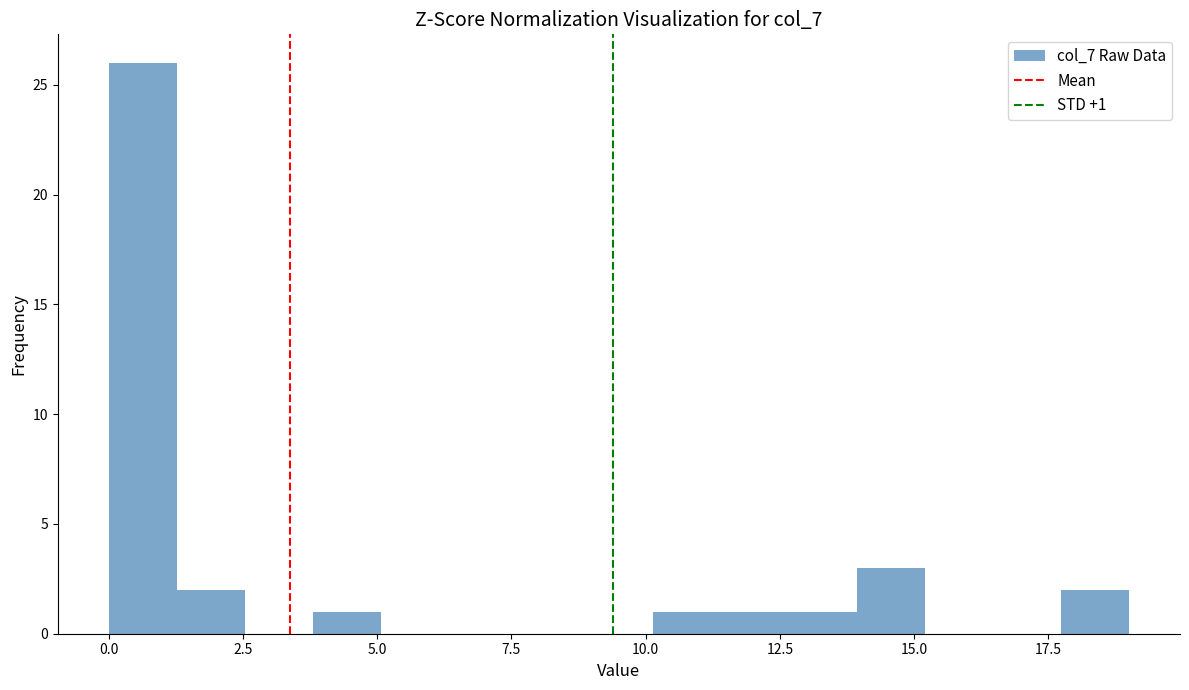

Read against the x-axis, roughly where is the centre of the tallest bar?

0.5